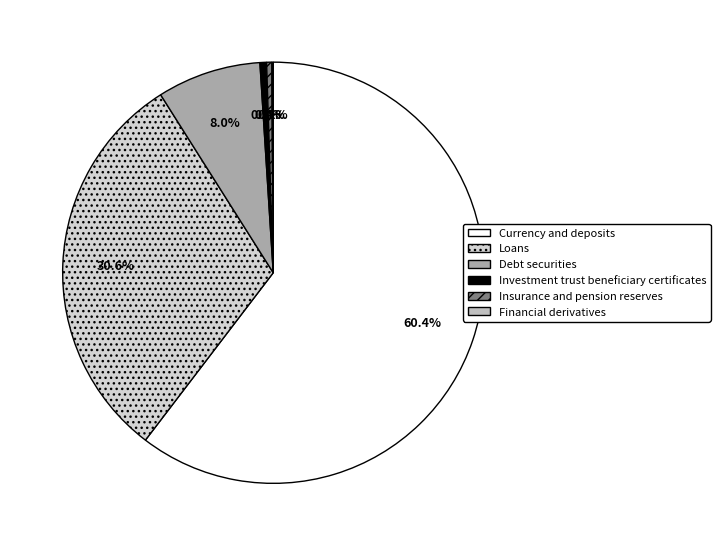

To the nearest percent, what portion does Investment trust beneficiary certificates represent?

1%